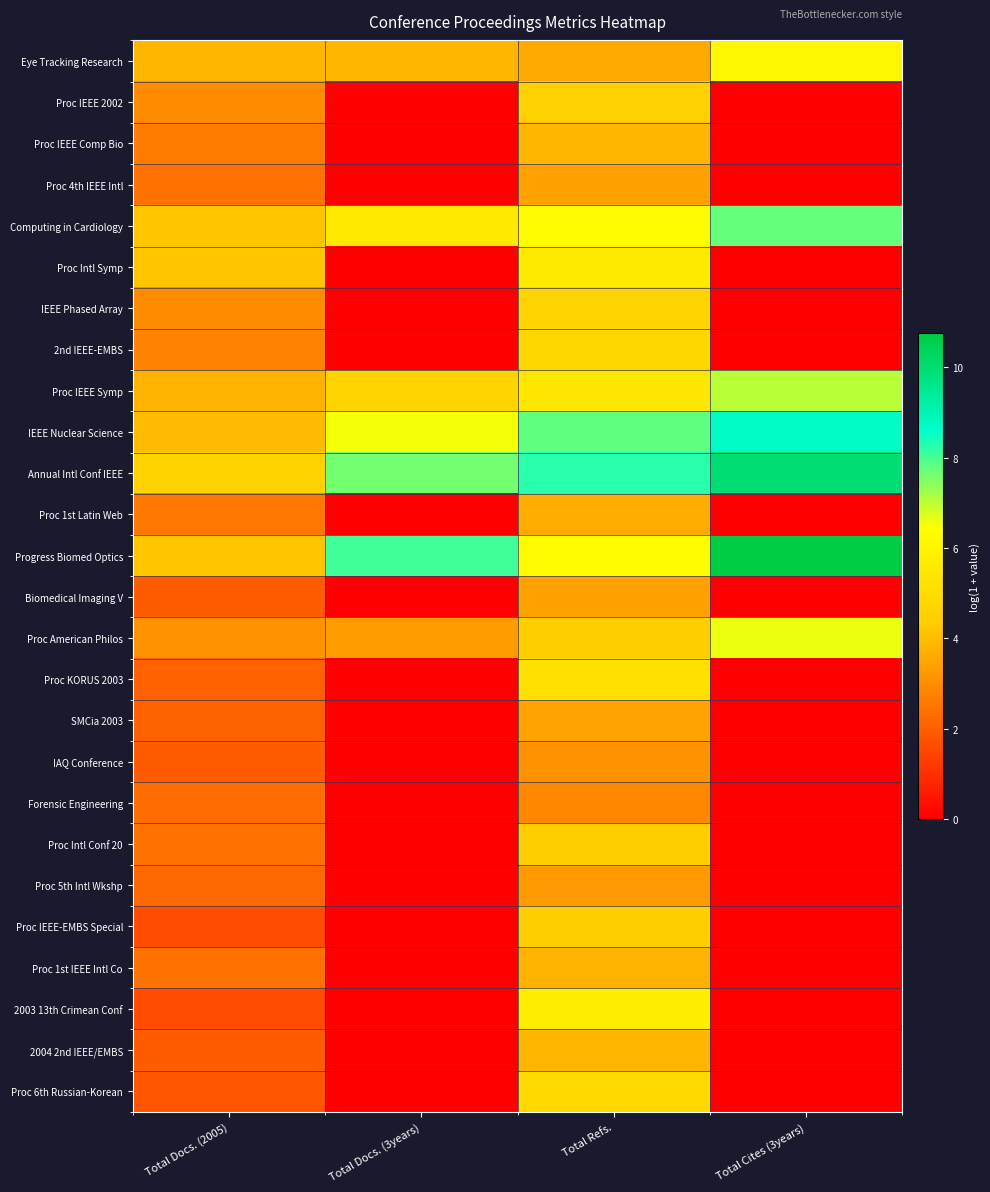

At Total Docs. (3years), list the series in order from largest to smallest.

Progress Biomed Optics, Annual Intl Conf IEEE, IEEE Nuclear Science, Computing in Cardiology, Proc IEEE Symp, Eye Tracking Research, Proc American Philos, Proc IEEE 2002, Proc IEEE Comp Bio, Proc 4th IEEE Intl, Proc Intl Symp, IEEE Phased Array, 2nd IEEE-EMBS, Proc 1st Latin Web, Biomedical Imaging V, Proc KORUS 2003, SMCia 2003, IAQ Conference, Forensic Engineering, Proc Intl Conf 20, Proc 5th Intl Wkshp, Proc IEEE-EMBS Special, Proc 1st IEEE Intl Co, 2003 13th Crimean Conf, 2004 2nd IEEE/EMBS, Proc 6th Russian-Korean